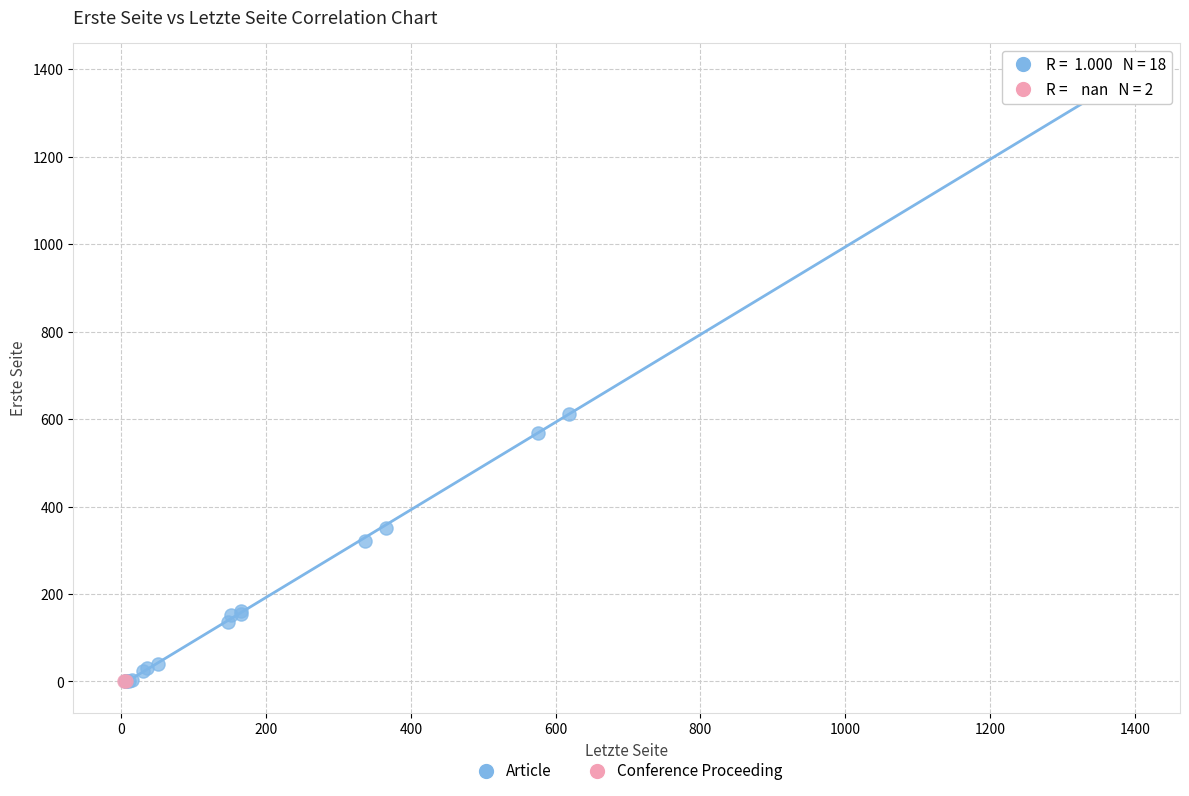

What are all the series names shown in the legend?

Article, Conference Proceeding